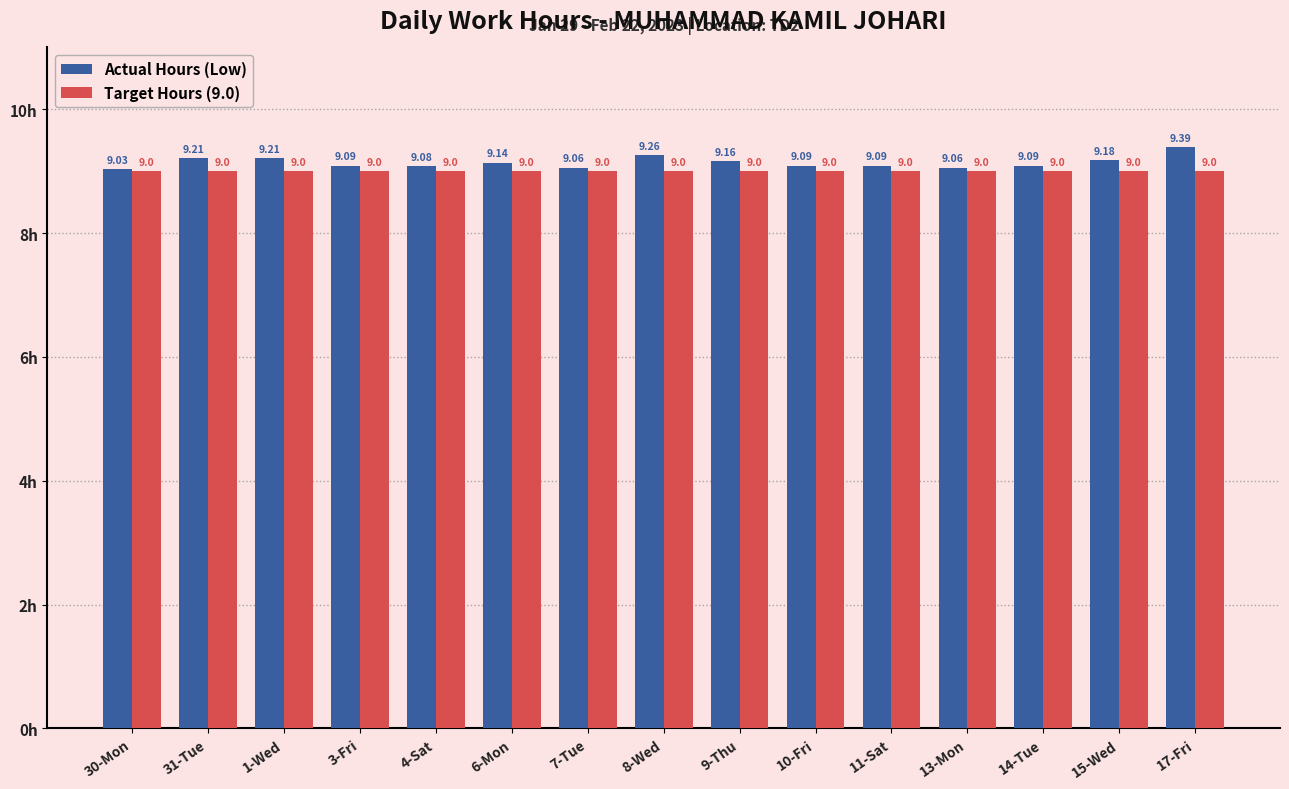

How many bars are there in total?

30